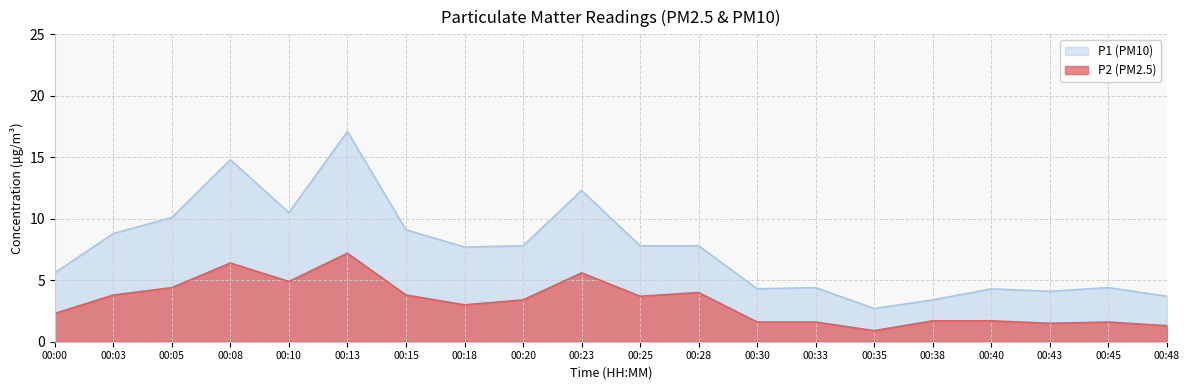

How many lines are shown in the chart?

2